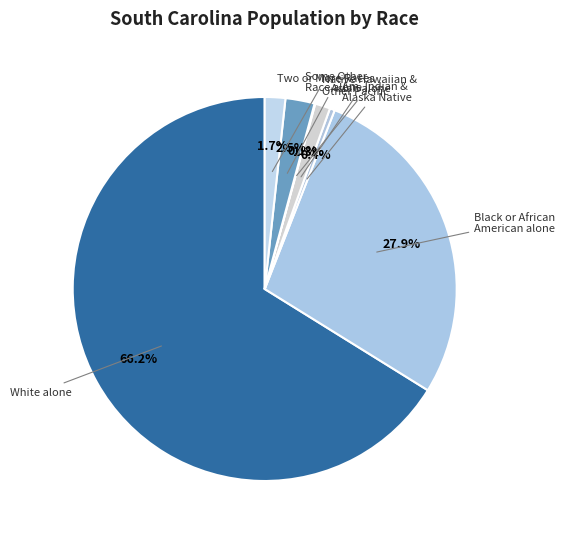

Is there a majority slice in this chart?

Yes